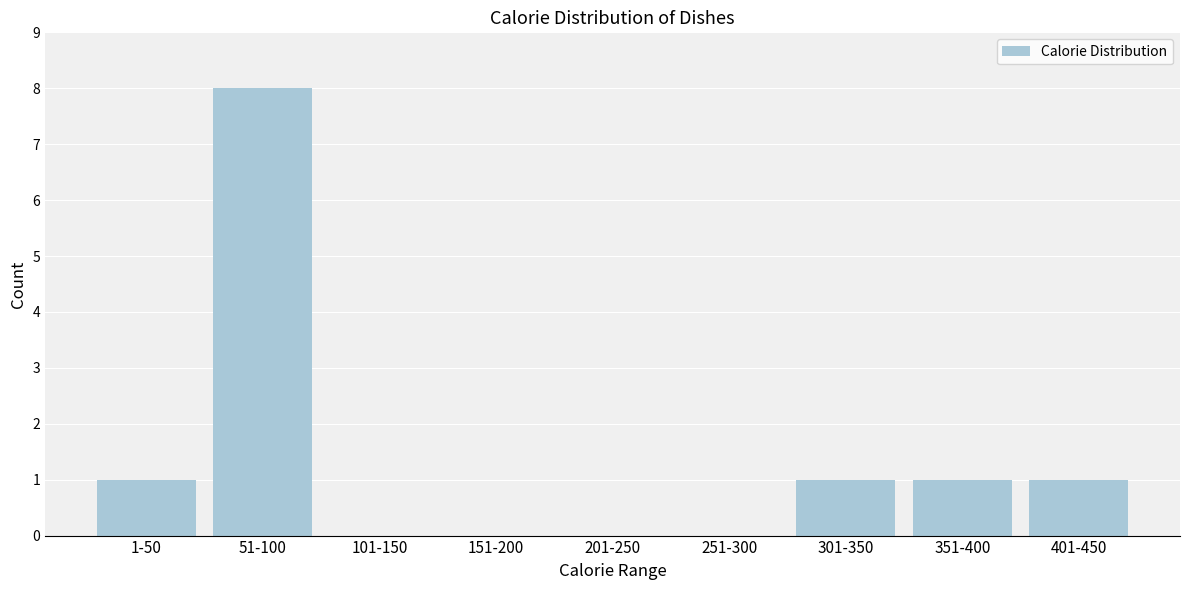

Reading left to right, extract all data points from this chart.

1-50=1	51-100=8	101-150=0	151-200=0	201-250=0	251-300=0	301-350=1	351-400=1	401-450=1